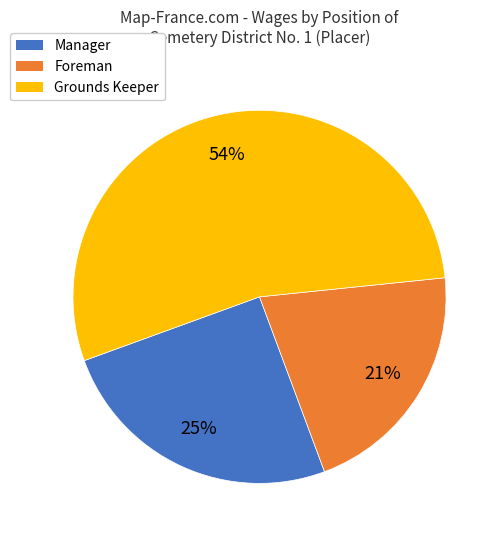

To the nearest percent, what is the difference between the largest and smallest slice percentages?

33%